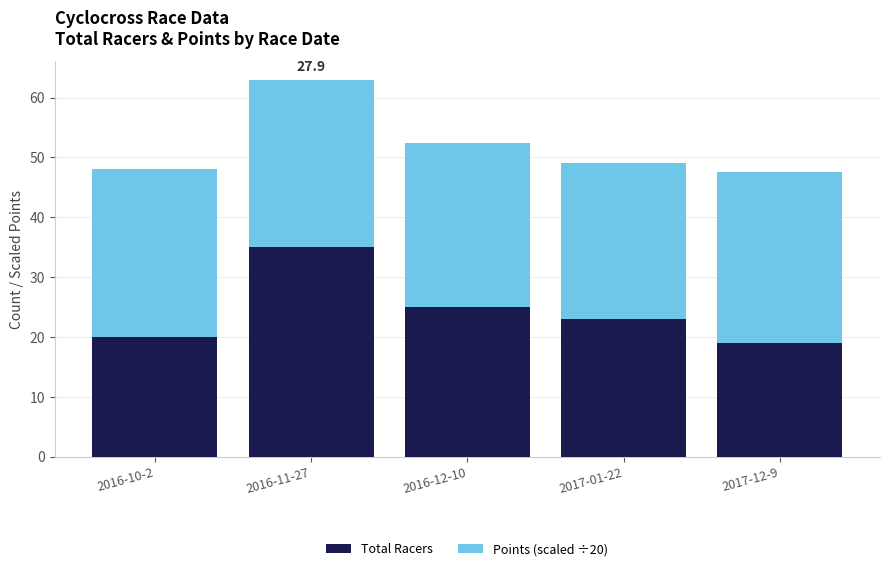

True or false: Total Racers has a value of 19.0 at 2017-12-9.

True